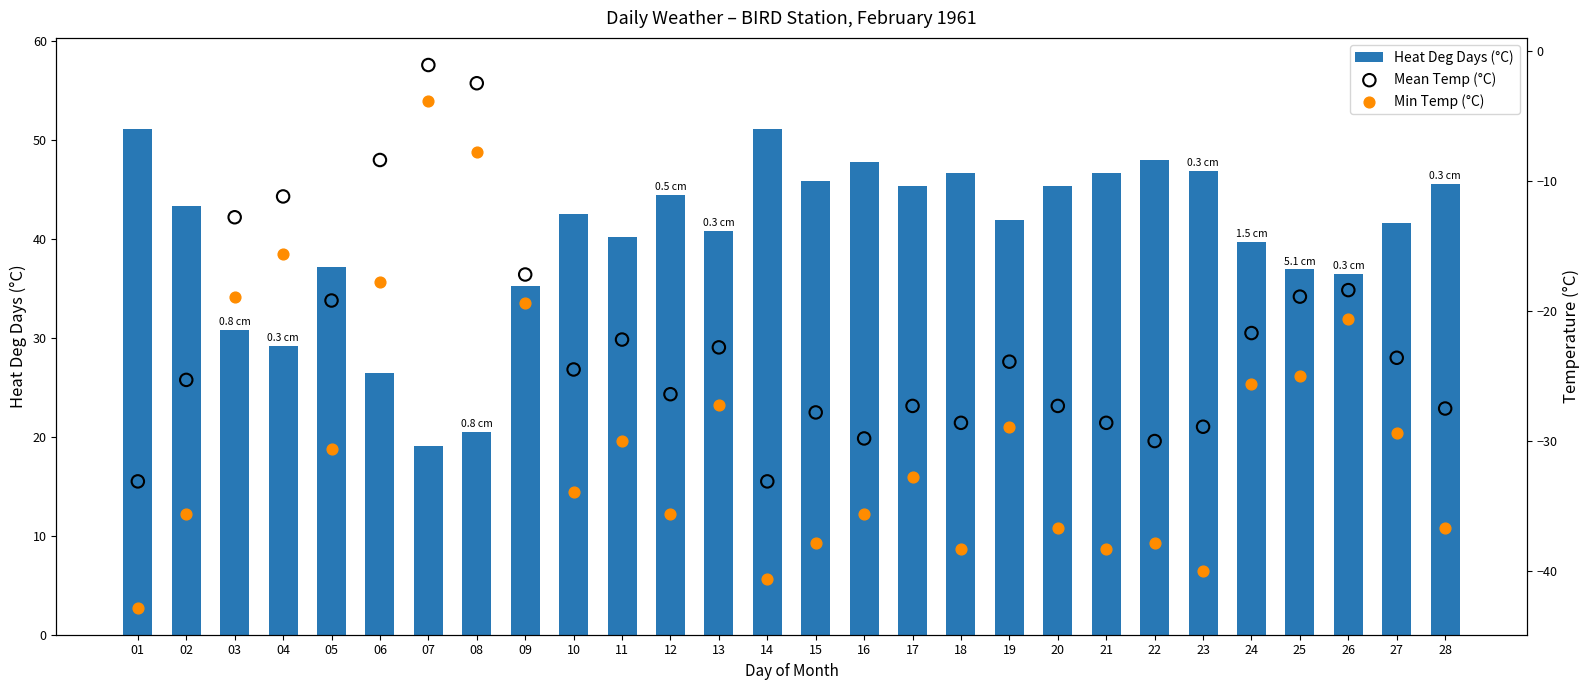

Which series has the largest Y range (max minus min)?

Min Temp (°C)